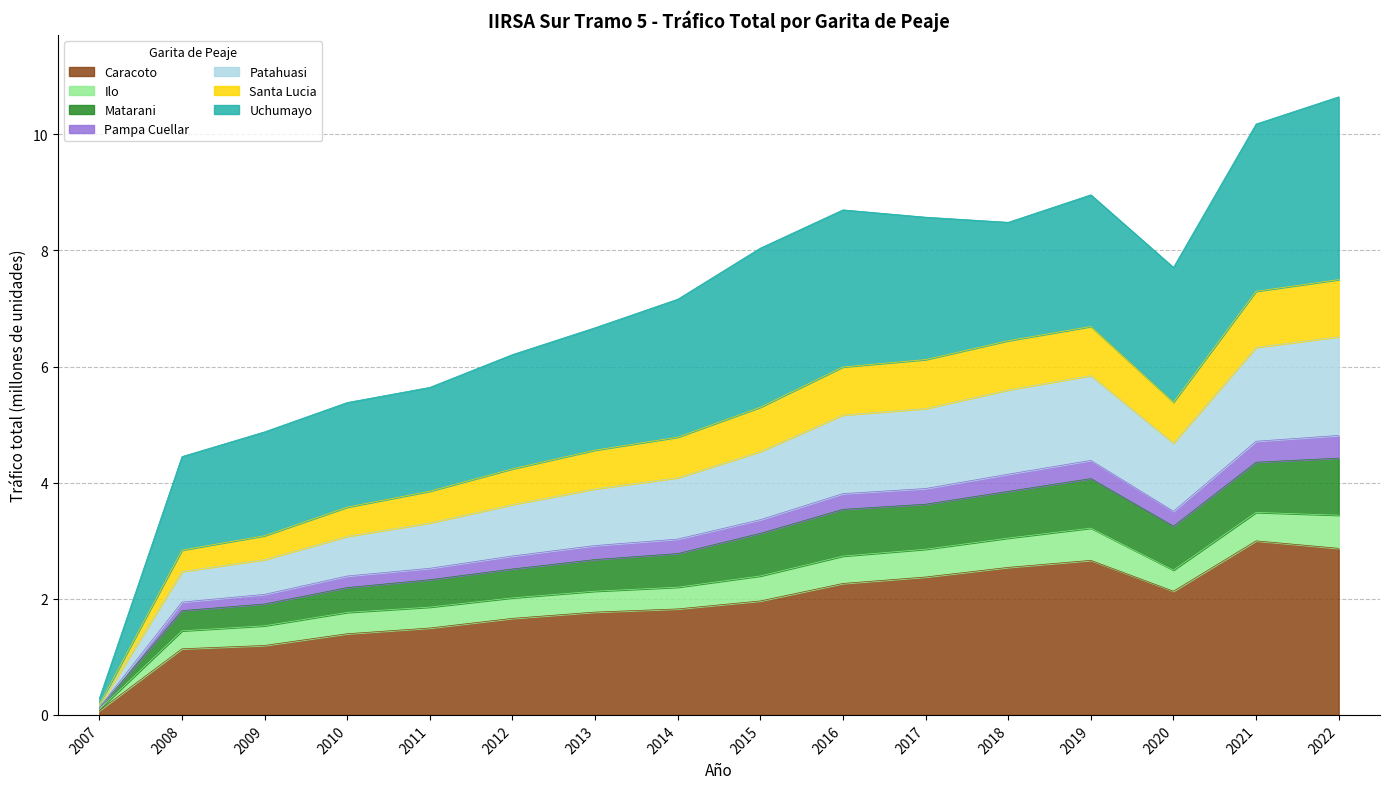

What is the highest value of the Caracoto series?

3.0